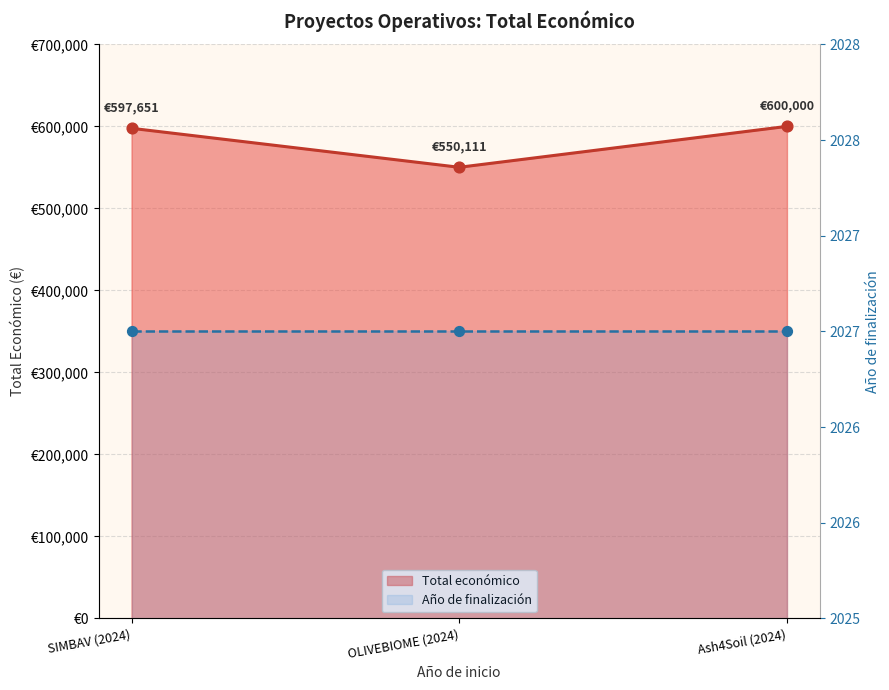

What is the ratio of the value at SIMBAV (2024) to the value at OLIVEBIOME (2024)?

1.1